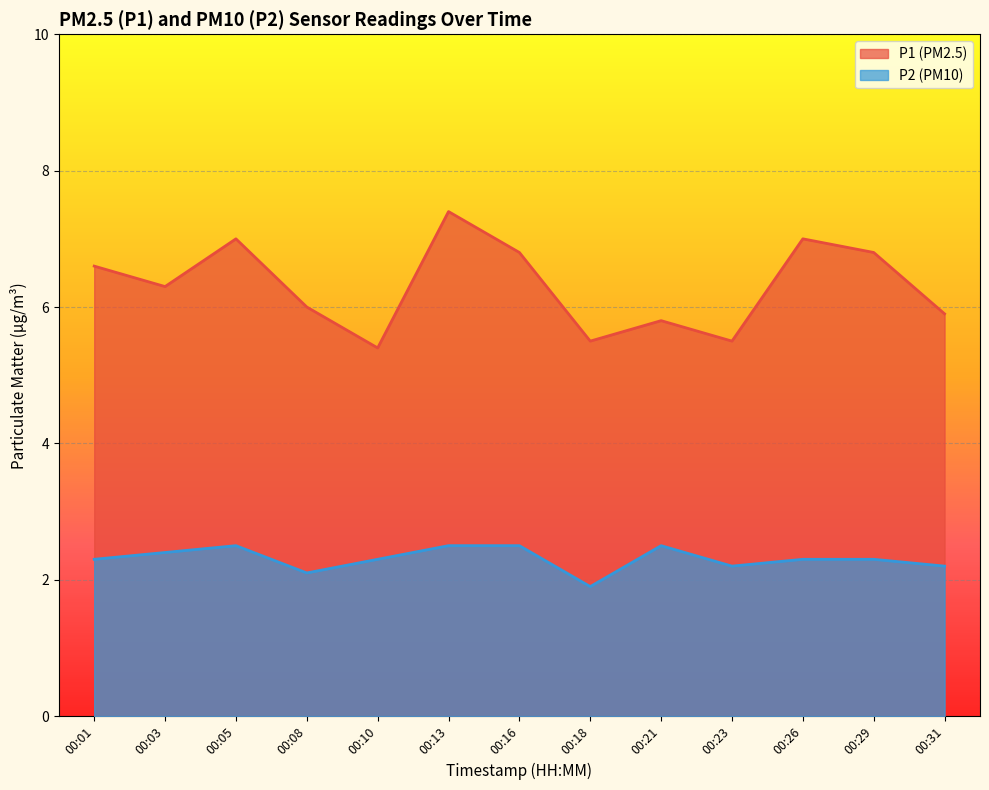

Which category has the lowest value in the P1 series?

00:10